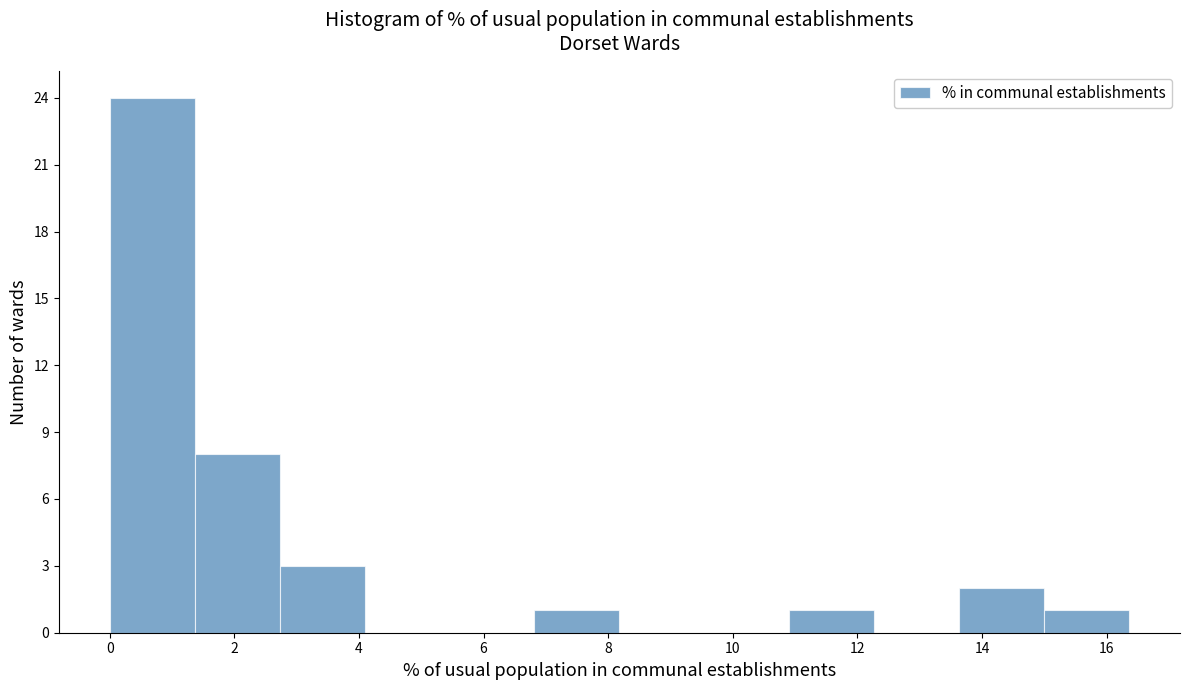

Over which range of the x-axis is the bar tallest?

0.0 to 1.4